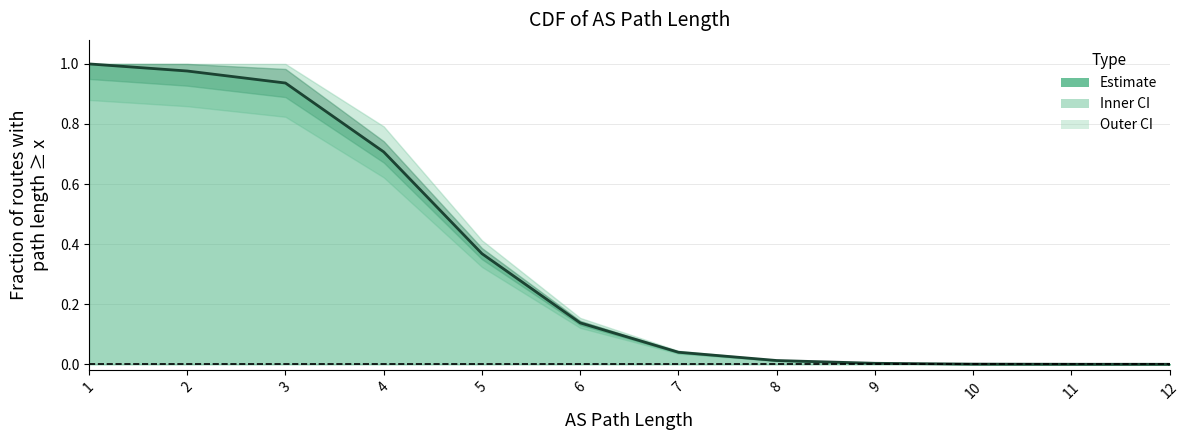

The value at 6 is 0.1. True or false?

False